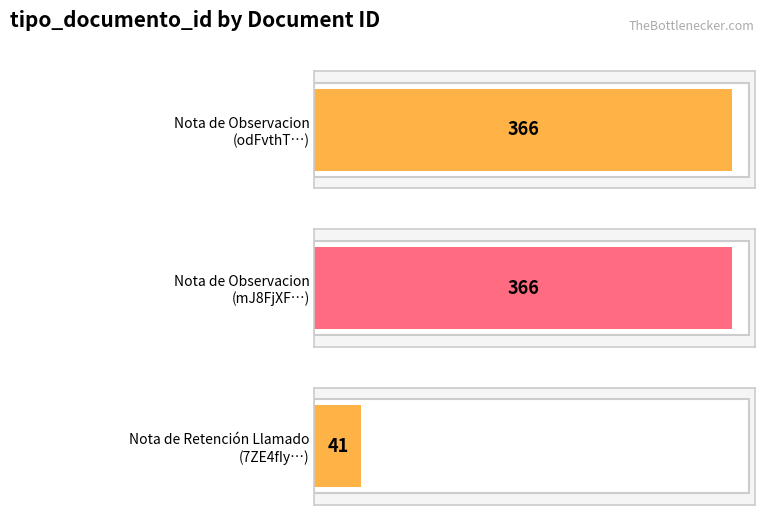

What is the greatest value displayed?

366